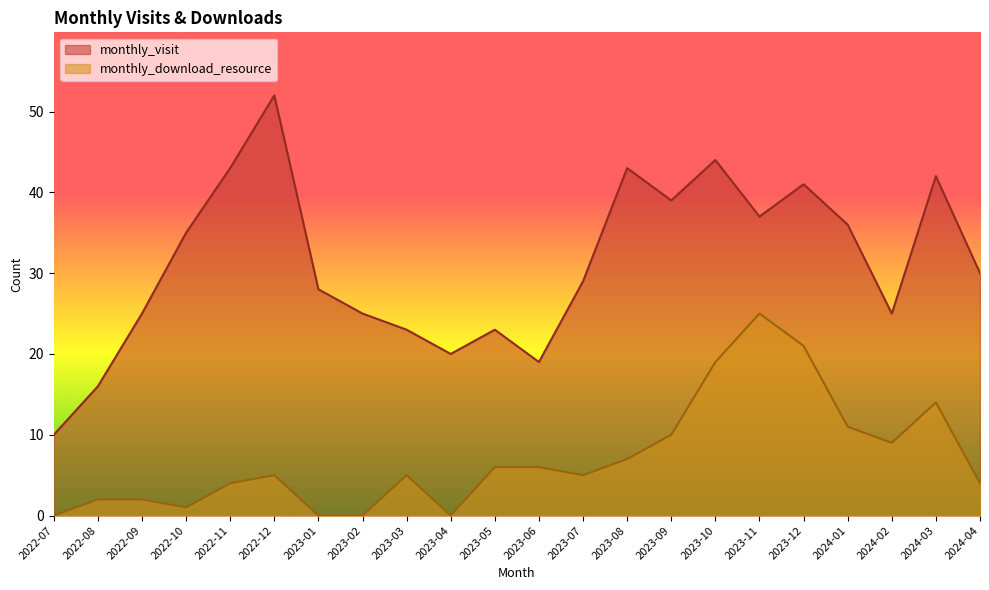

True or false: monthly_download_resource and monthly_visit cross at least once.

False